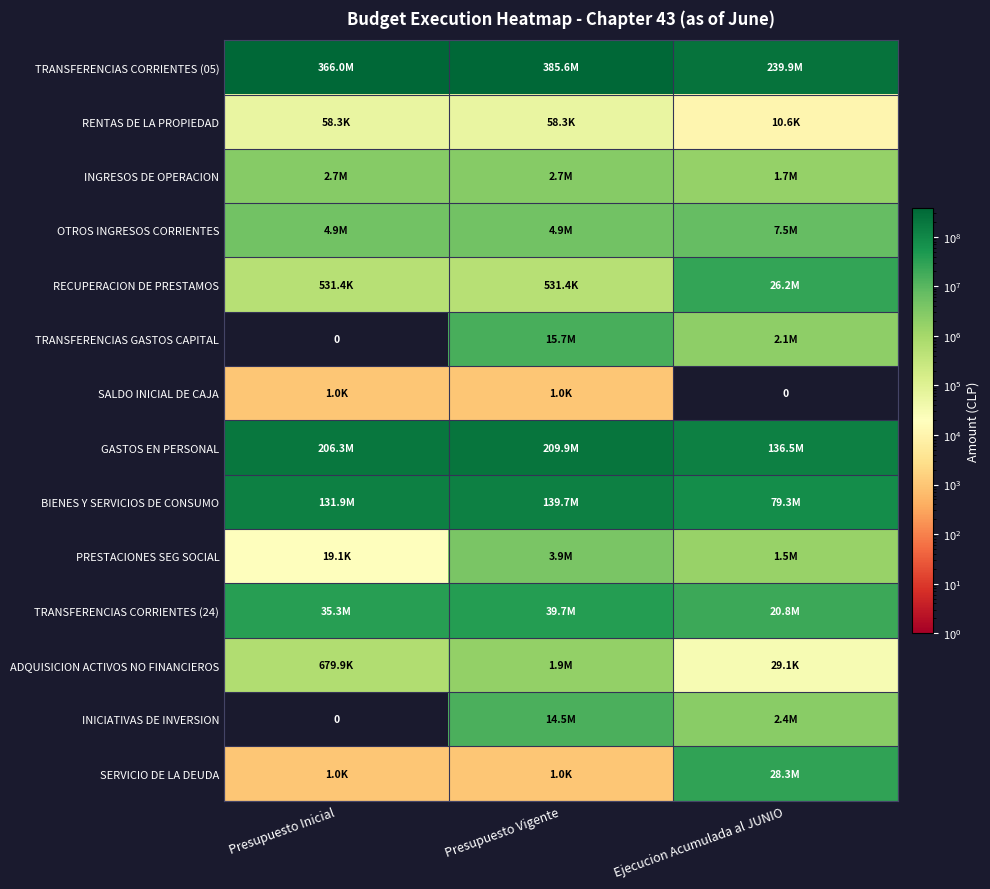

List the series in order of their peak value, highest first.

TRANSFERENCIAS CORRIENTES (05), GASTOS EN PERSONAL, BIENES Y SERVICIOS DE CONSUMO, TRANSFERENCIAS CORRIENTES (24), SERVICIO DE LA DEUDA, RECUPERACION DE PRESTAMOS, TRANSFERENCIAS GASTOS CAPITAL, INICIATIVAS DE INVERSION, OTROS INGRESOS CORRIENTES, PRESTACIONES SEG SOCIAL, INGRESOS DE OPERACION, ADQUISICION ACTIVOS NO FINANCIEROS, RENTAS DE LA PROPIEDAD, SALDO INICIAL DE CAJA